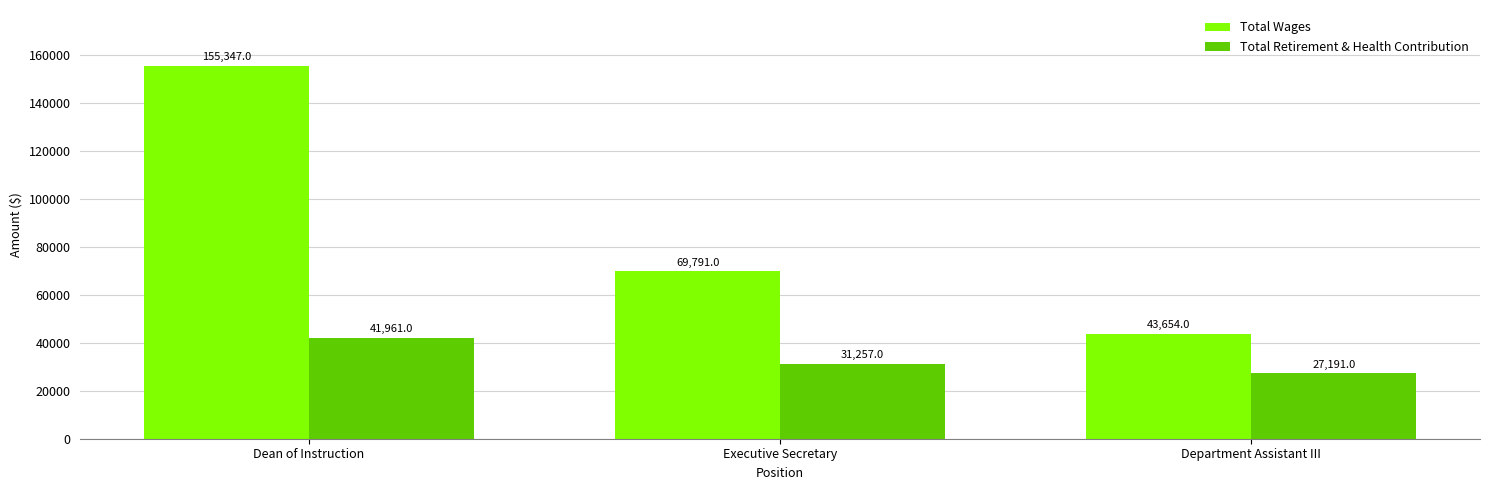

Which category has the lowest value in the Total Wages series?

Department Assistant III